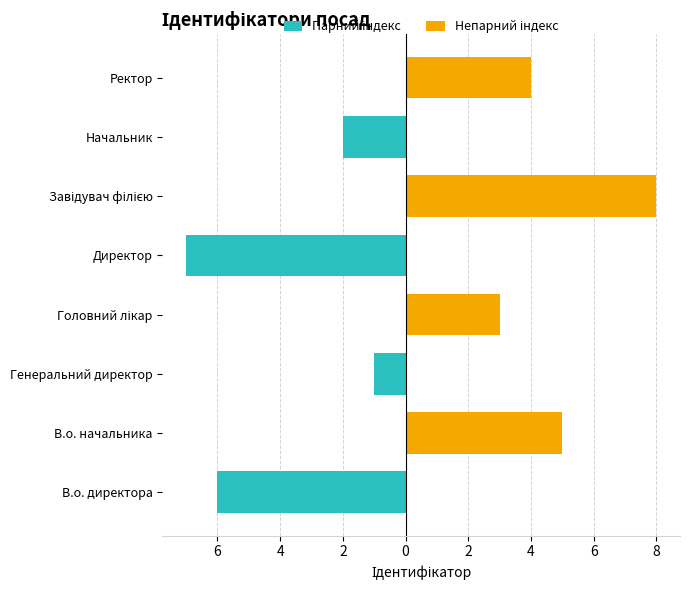

Is it true that Парний індекс equals 5 at Головний лікар?

False